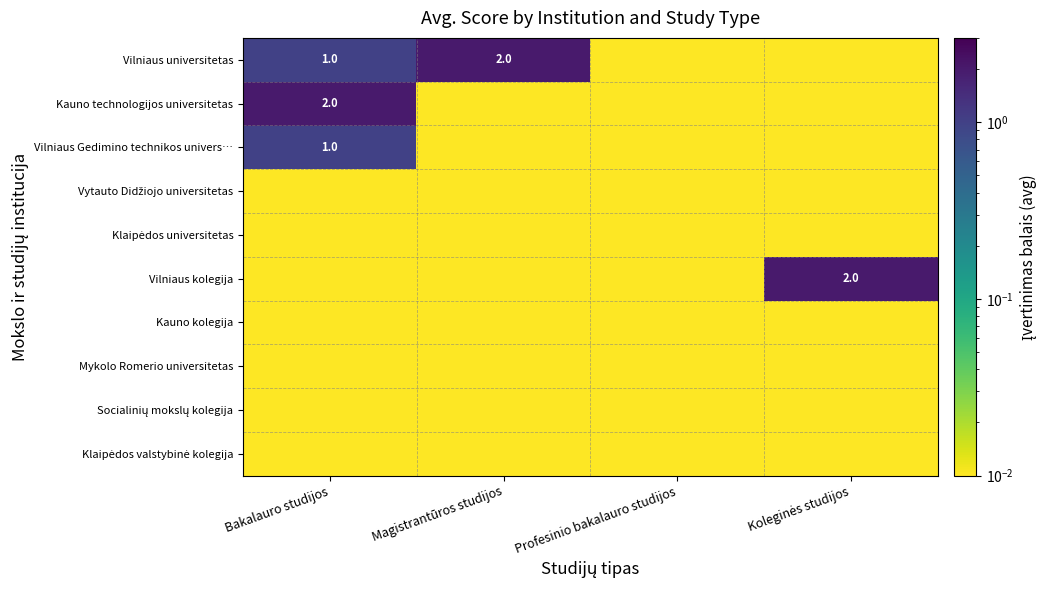

What is the total value across all series at Koleginės studijos?

2.1